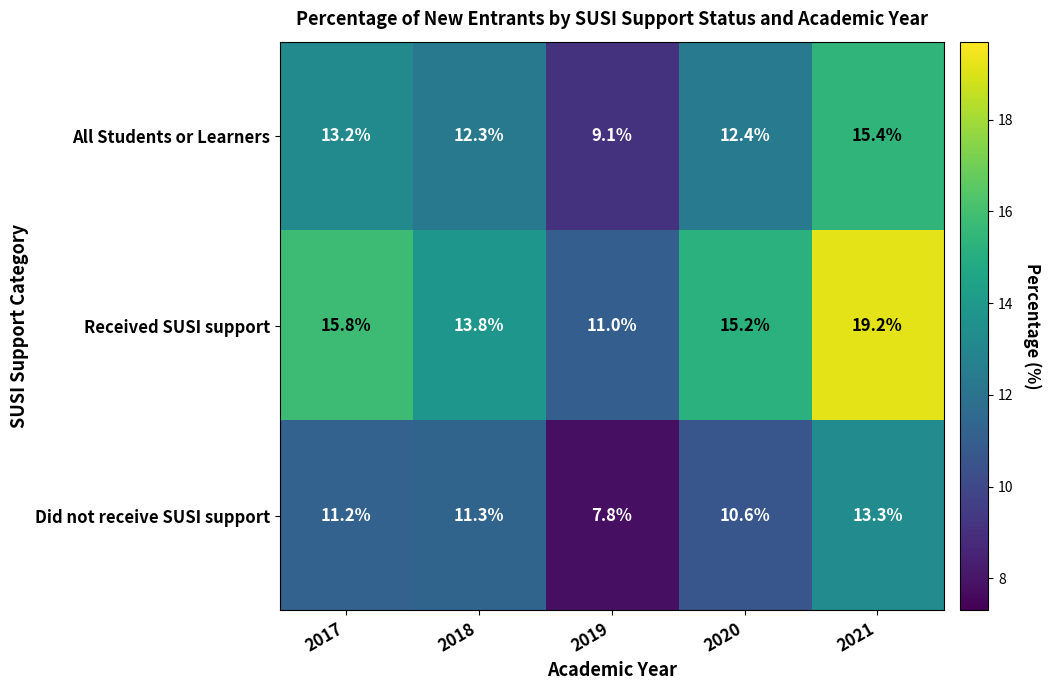

What is the minimum value shown in the chart?

7.8